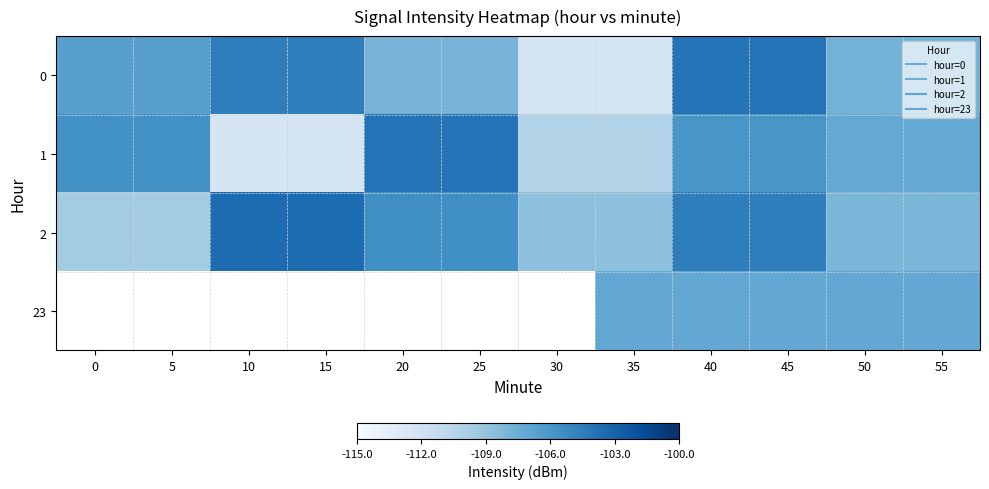

At which label does 2 first exceed 9?

10